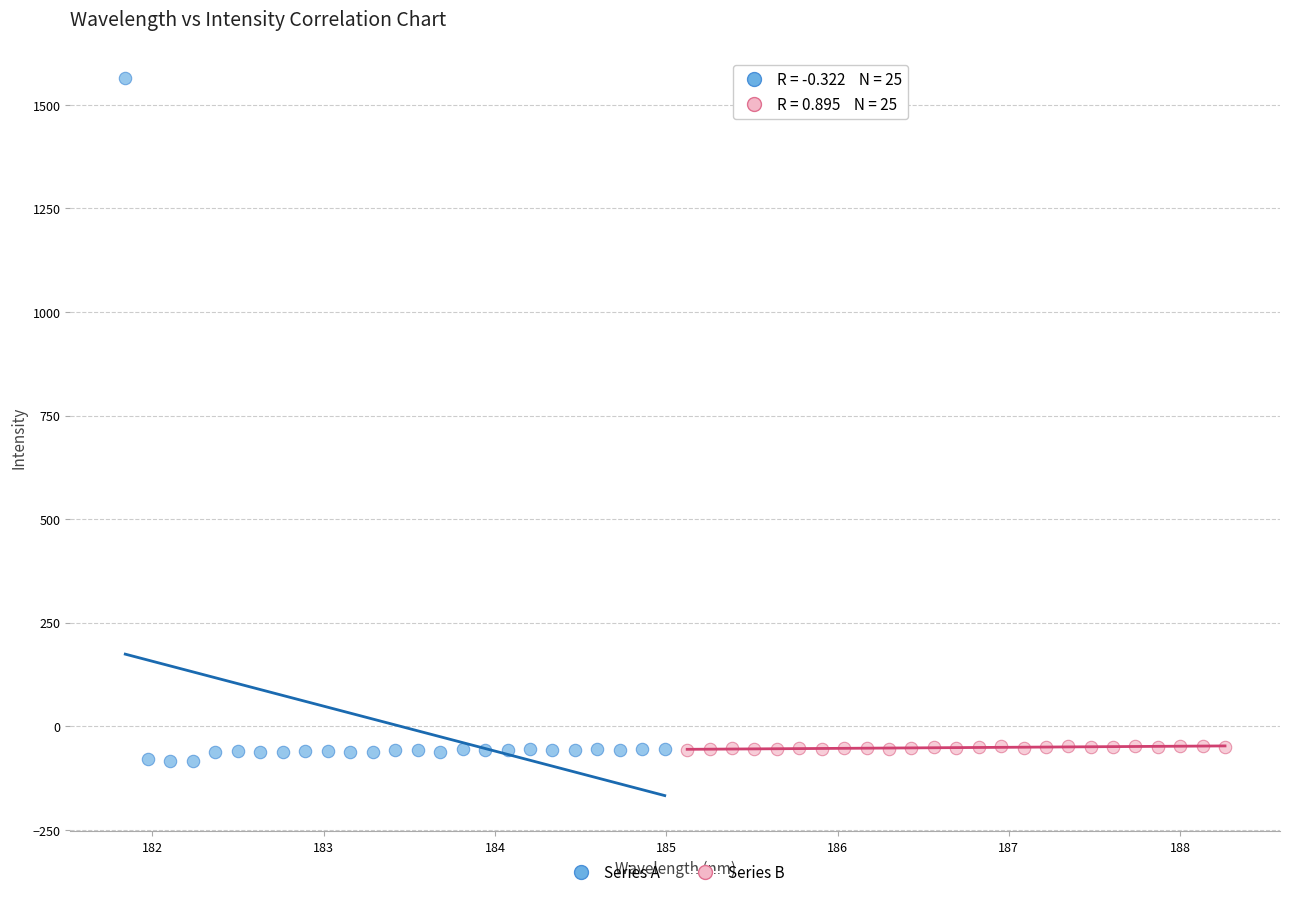

Which series contains the lowest Y value?

Series A